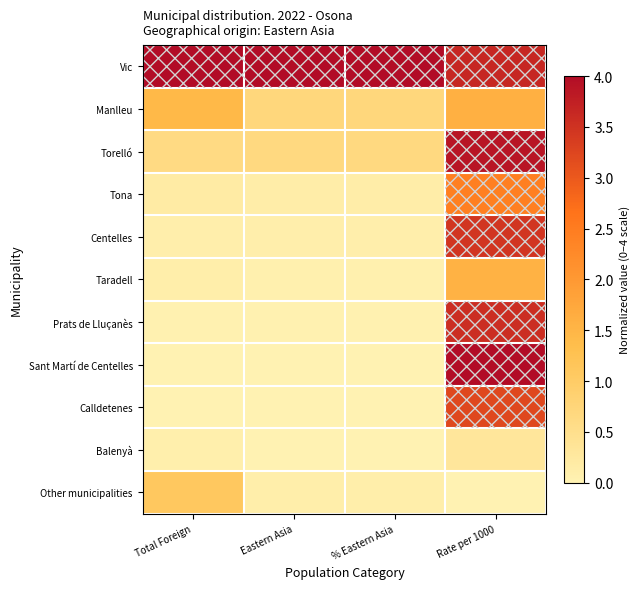

At how many categories does at least one series exceed 2?

4